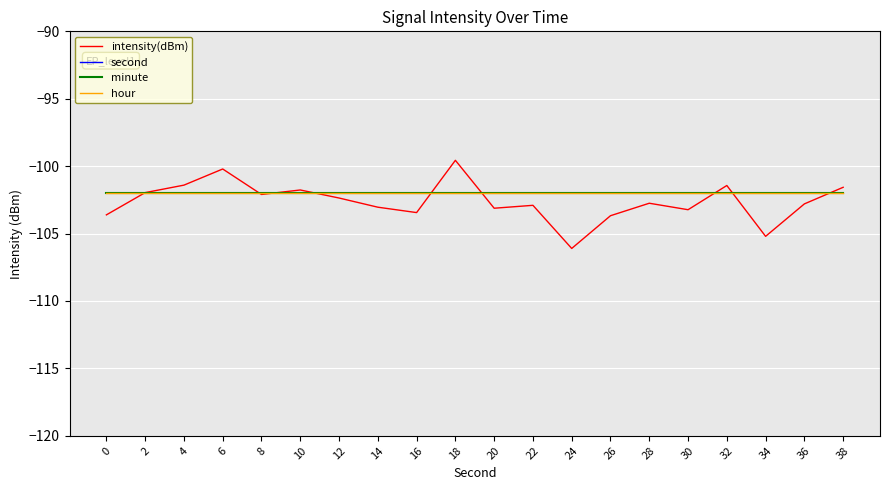

True or false: second and hour cross at least once.

False